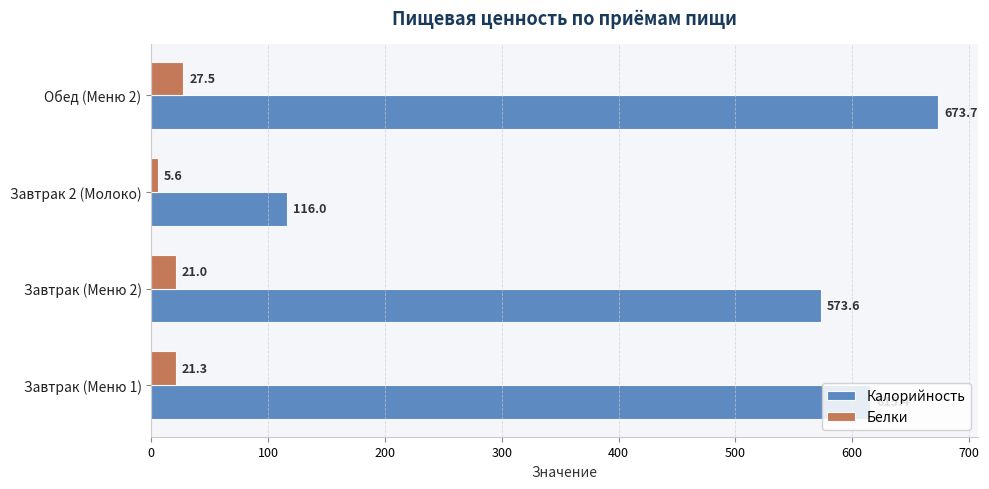

What is the average value of the Калорийность series?

494.7